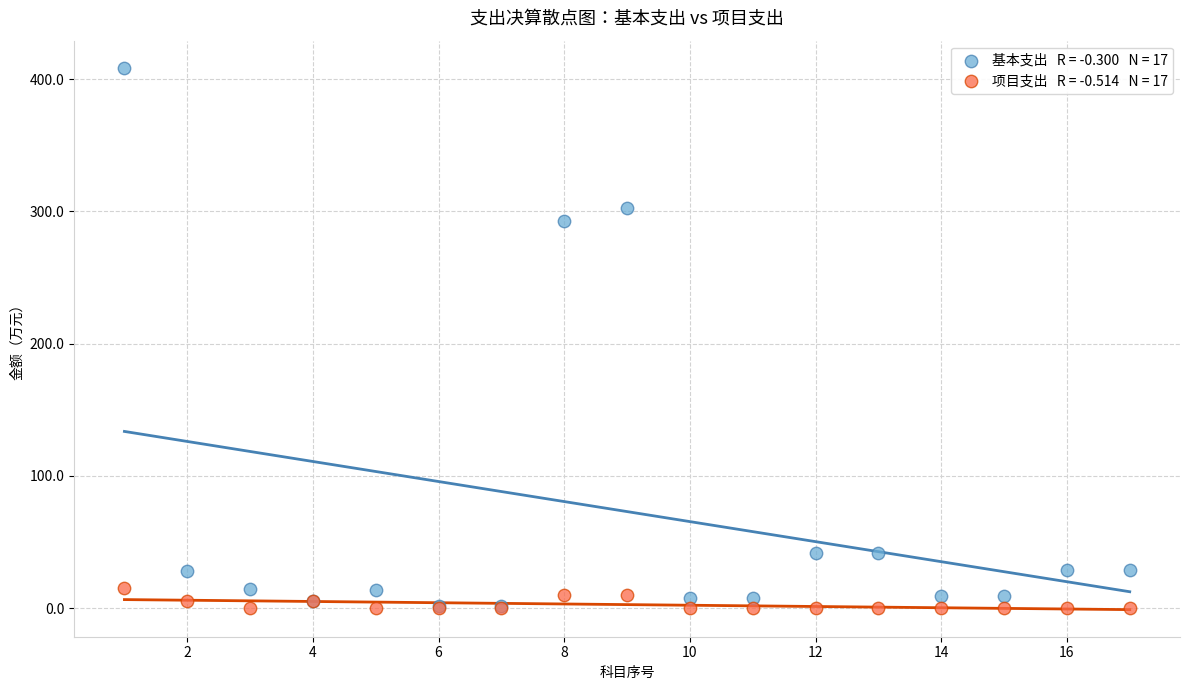

Across all series, what Y value is closest to 204?

293.1